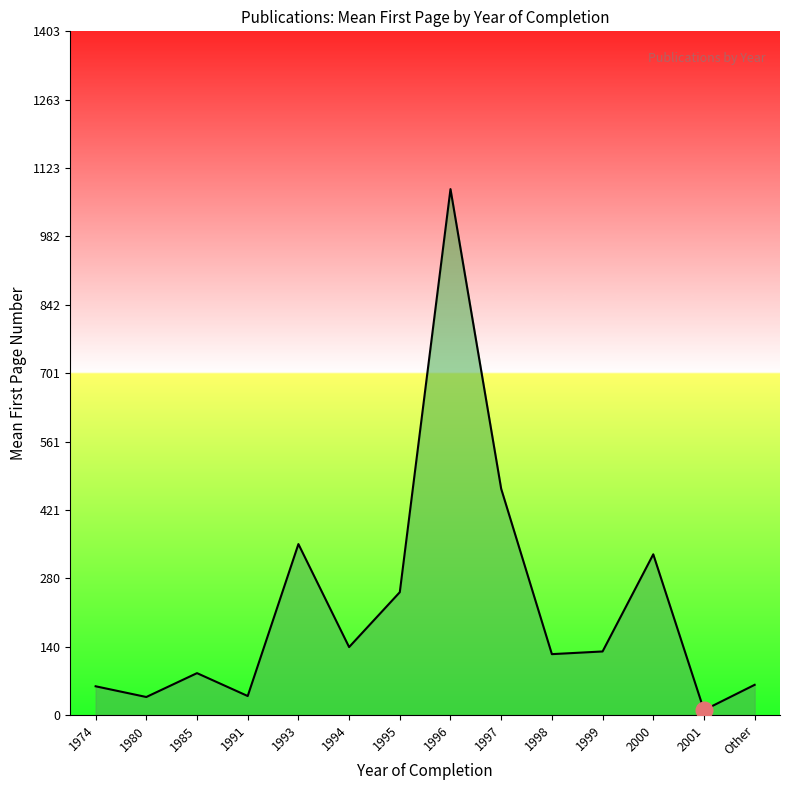

What is the difference between the values at 1996 and 1993?

728.9